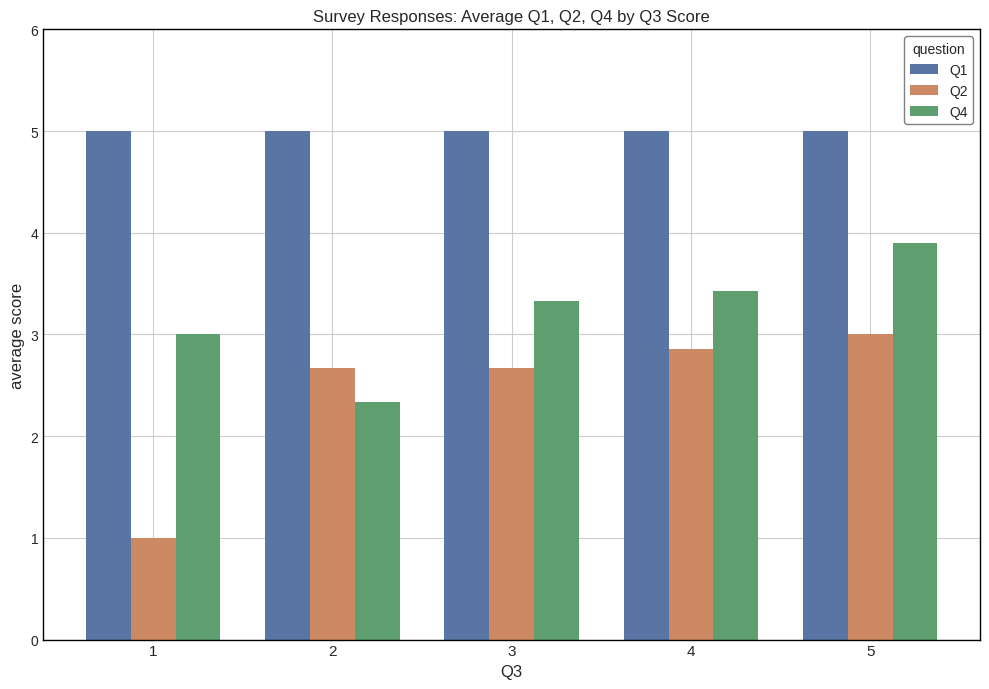

Does the chart contain any negative values?

No